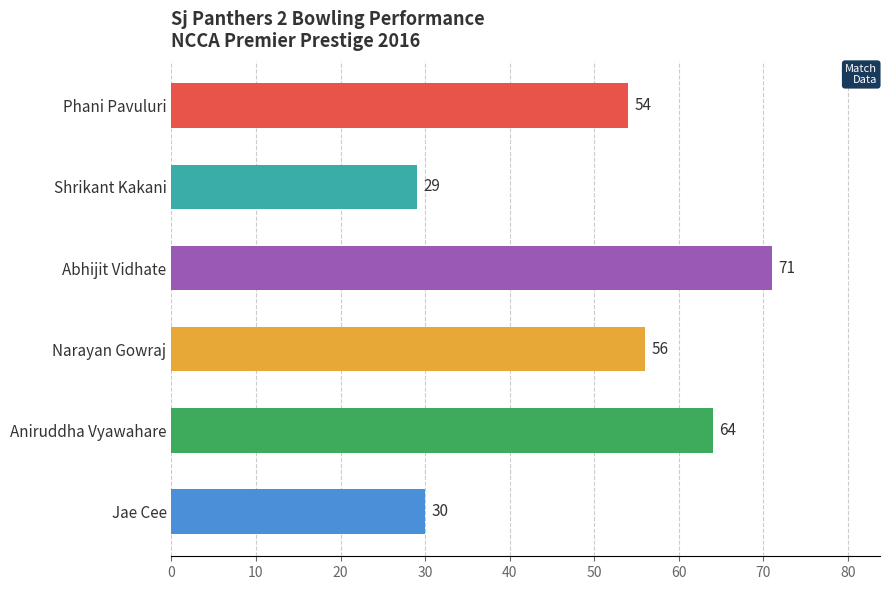

What is the smallest value displayed?

29